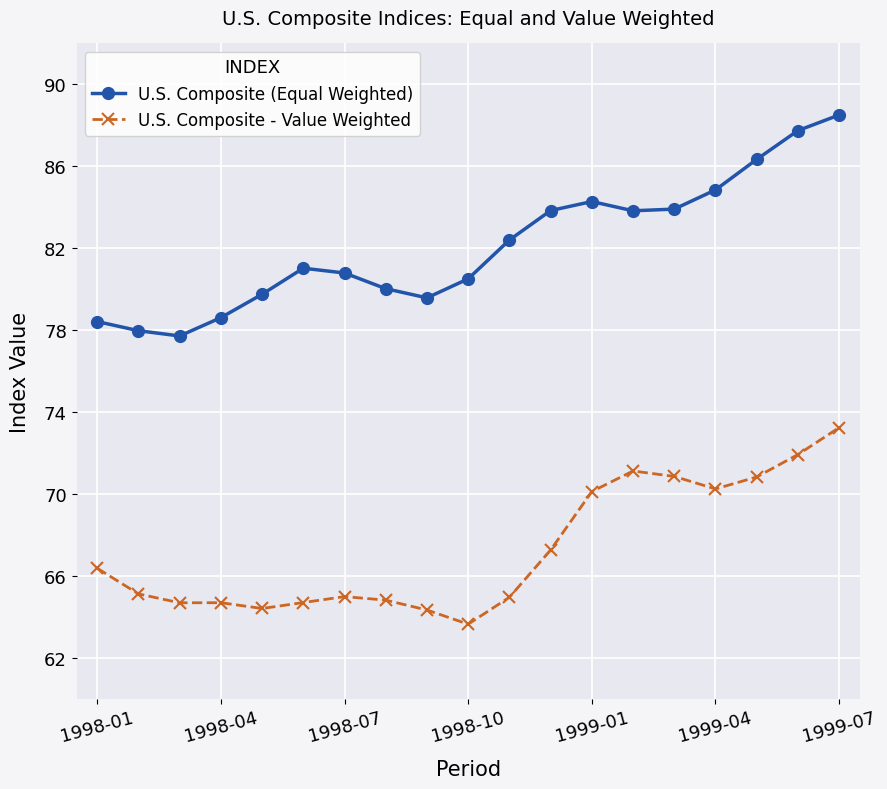

Which series has the largest total across all categories?

U.S. Composite (Equal Weighted)